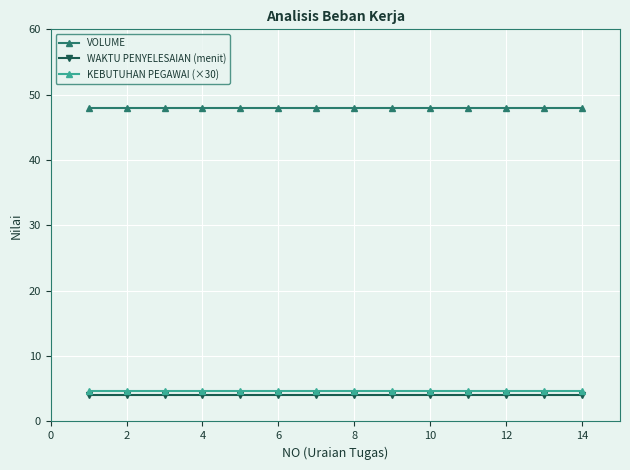

What is the minimum value shown in the chart?

4.0